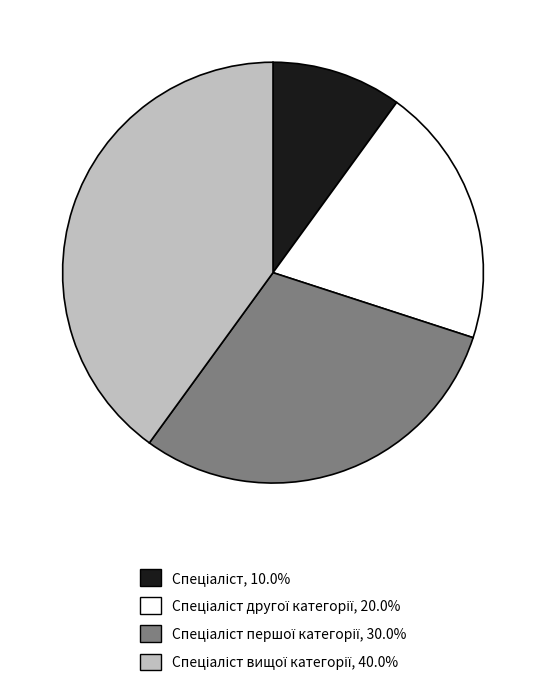

Is there any slice that represents more than half of the pie?

No